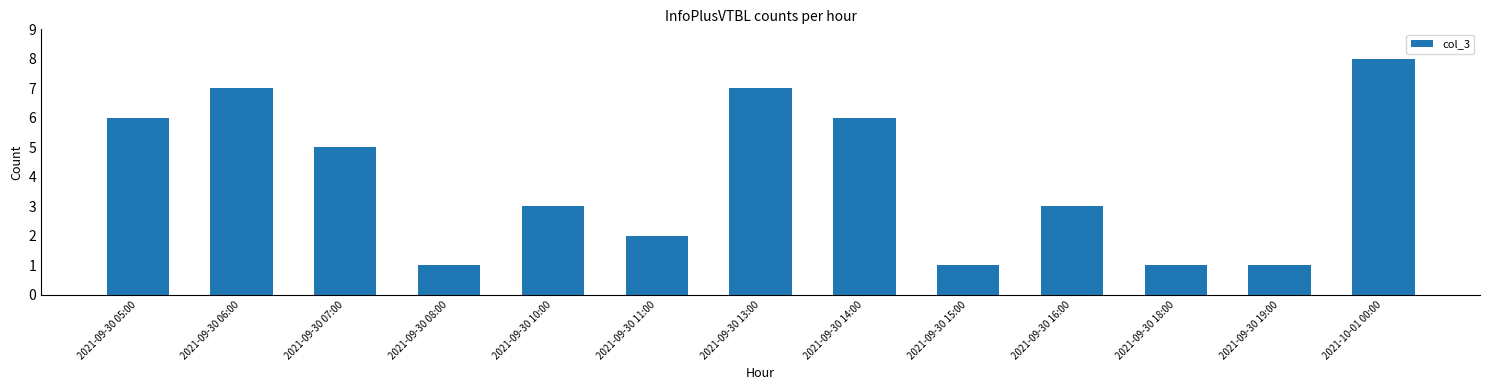

At which category does the chart reach its peak across all series?

2021-10-01 00:00